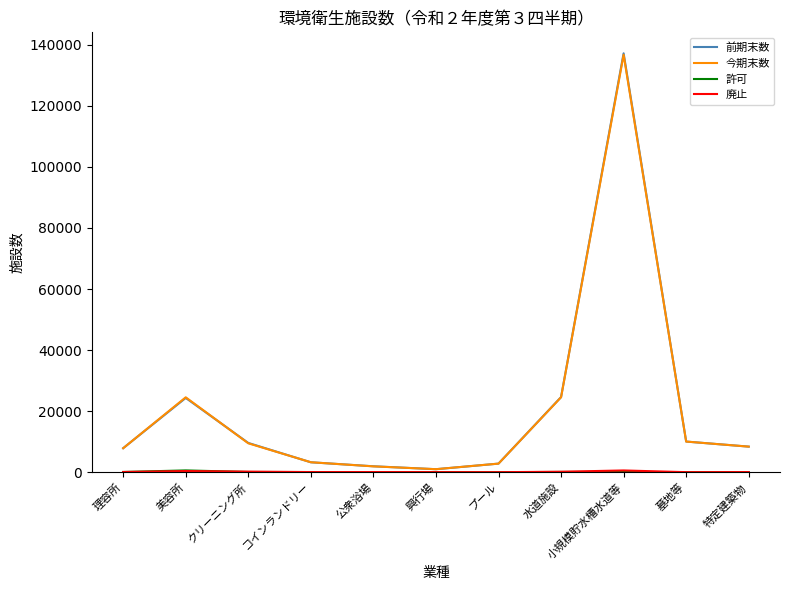

At which category does 今期末数 reach its first local peak?

美容所